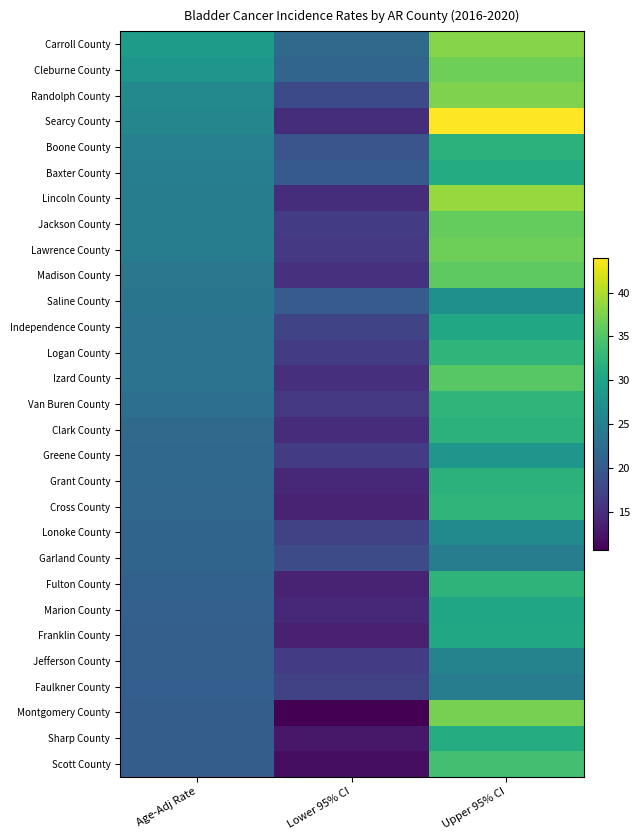

Rank the series by their maximum value, from lowest to highest.

Faulkner County, Garland County, Jefferson County, Lonoke County, Saline County, Greene County, Marion County, Independence County, Franklin County, Baxter County, Sharp County, Grant County, Boone County, Clark County, Fulton County, Logan County, Van Buren County, Cross County, Scott County, Izard County, Madison County, Jackson County, Cleburne County, Lawrence County, Montgomery County, Randolph County, Carroll County, Lincoln County, Searcy County